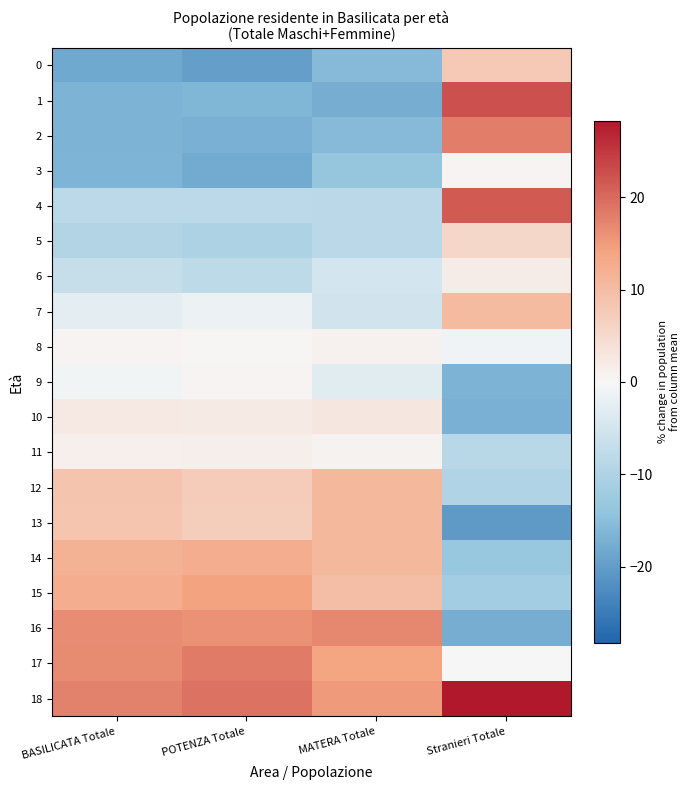

What is the maximum value shown in the chart?

28.3